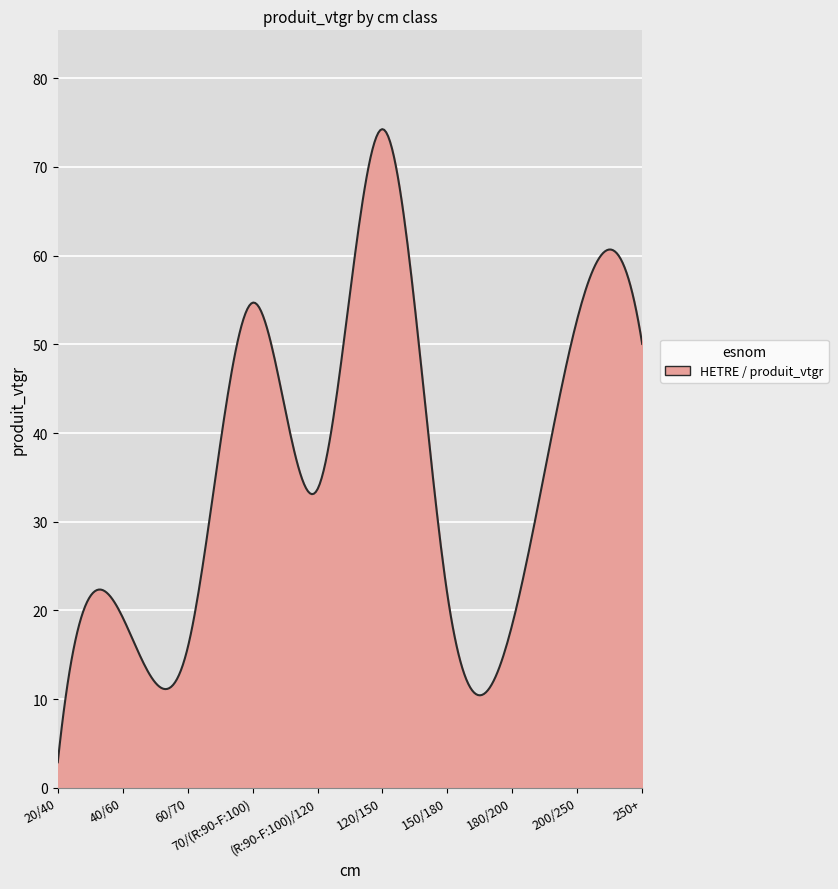

How many categories are shown in the chart?

300